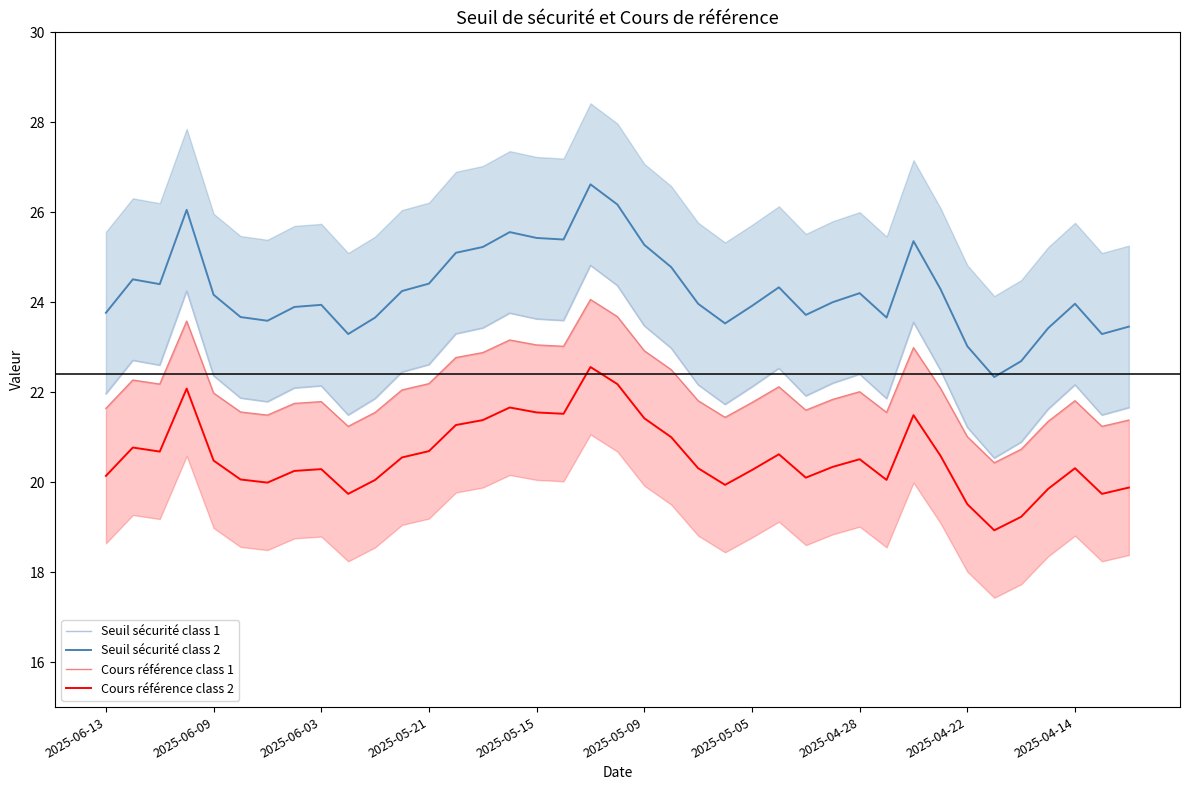

At which category is the sum across all series the highest?

18